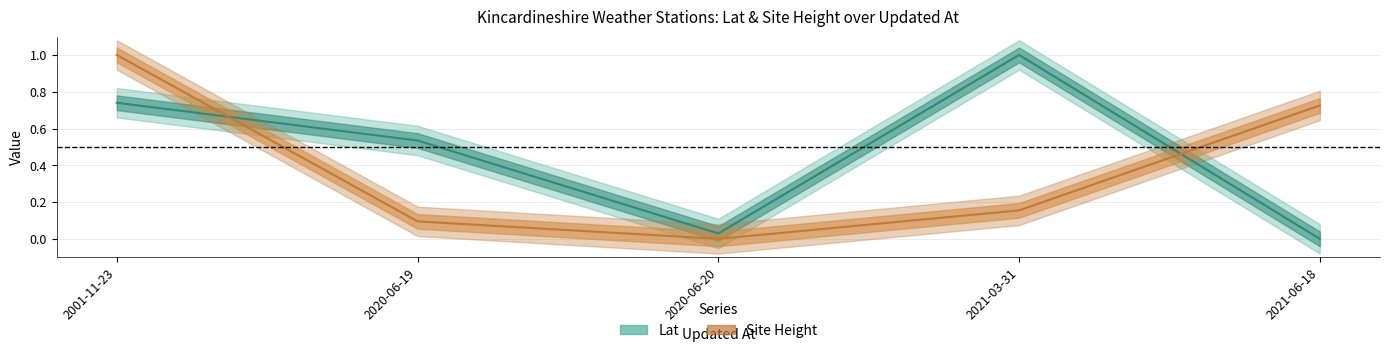

Between 2020-06-19 and 2021-06-18, which series saw the biggest shift?

Site Height